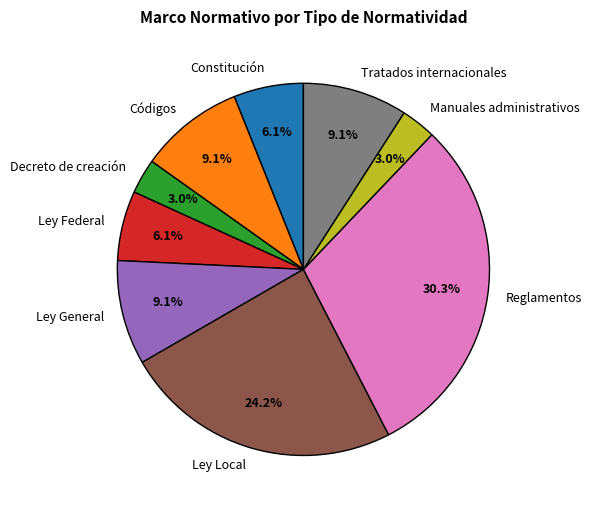

What percentage is the Ley General slice, to the nearest percent?

9%